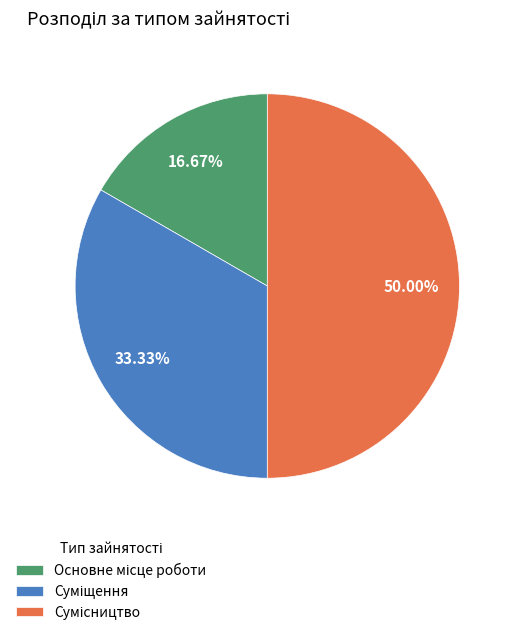

How many segments does this pie chart have?

3